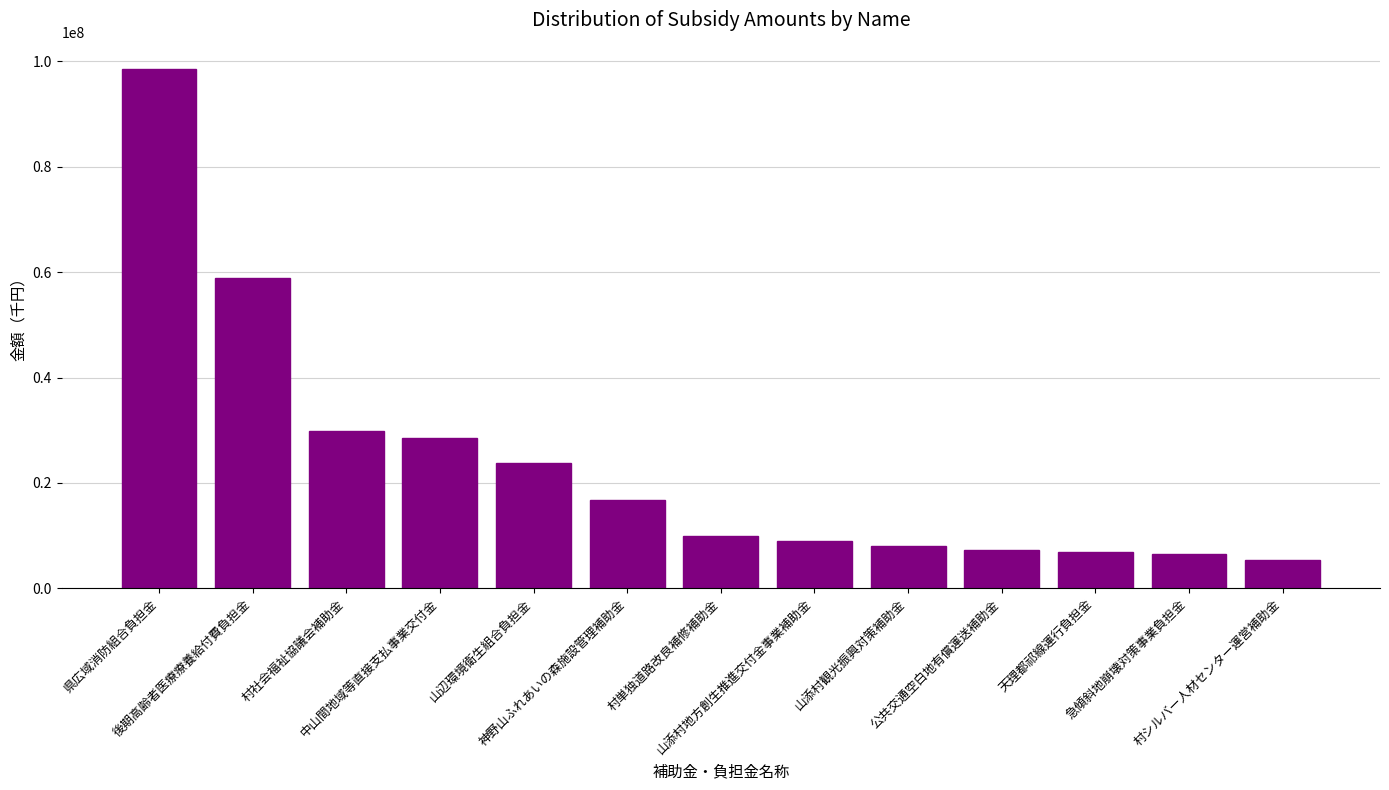

What is the ratio of the value at 公共交通空白地有償運送補助金 to the value at 山添村観光振興対策補助金?

0.9